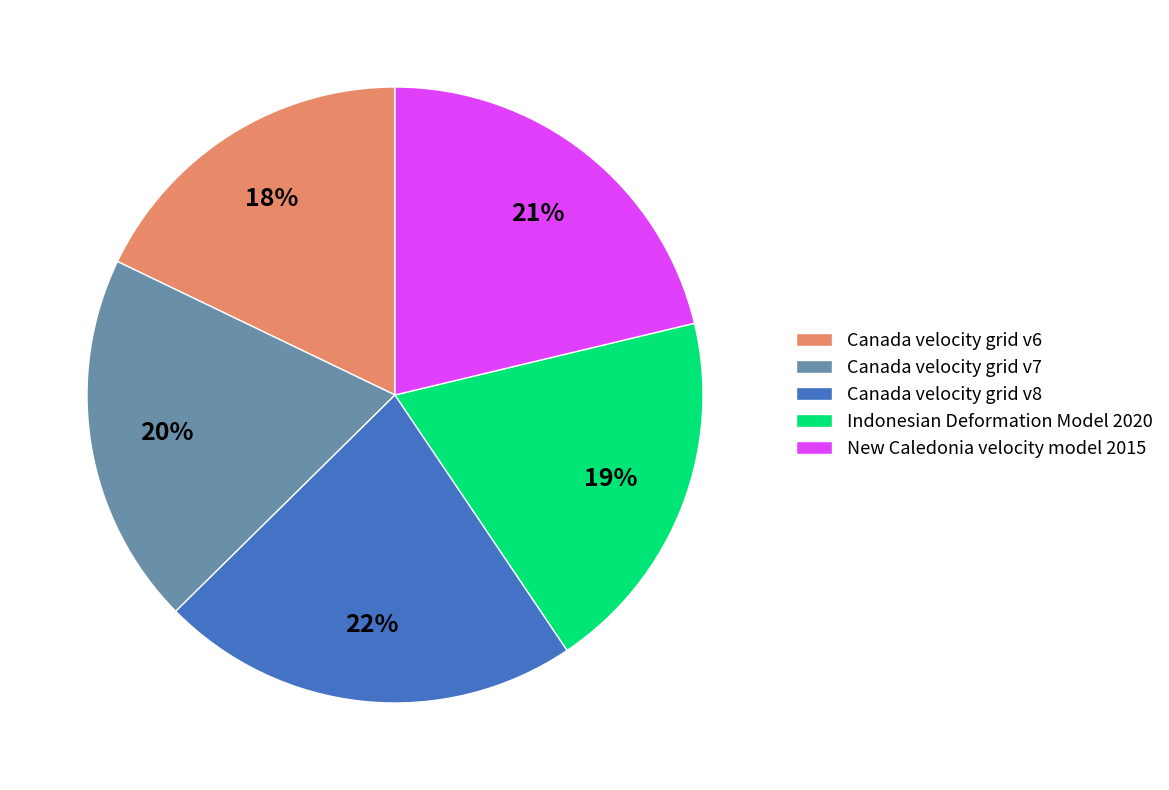

To the nearest percent, what portion does Canada velocity grid v7 represent?

20%